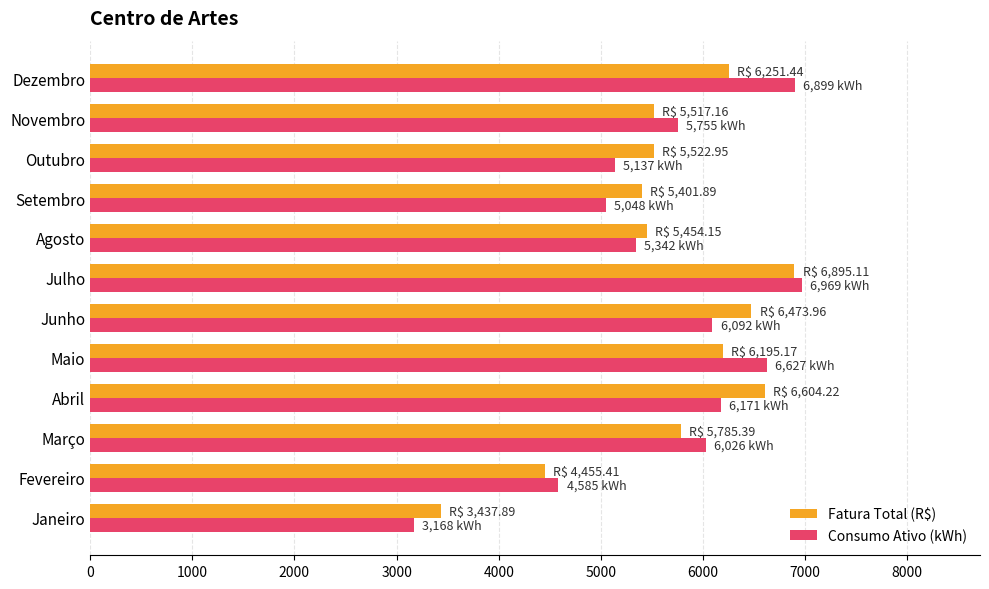

At Setembro, list the series in order from smallest to largest.

Consumo Ativo (kWh), Fatura Total (R$)